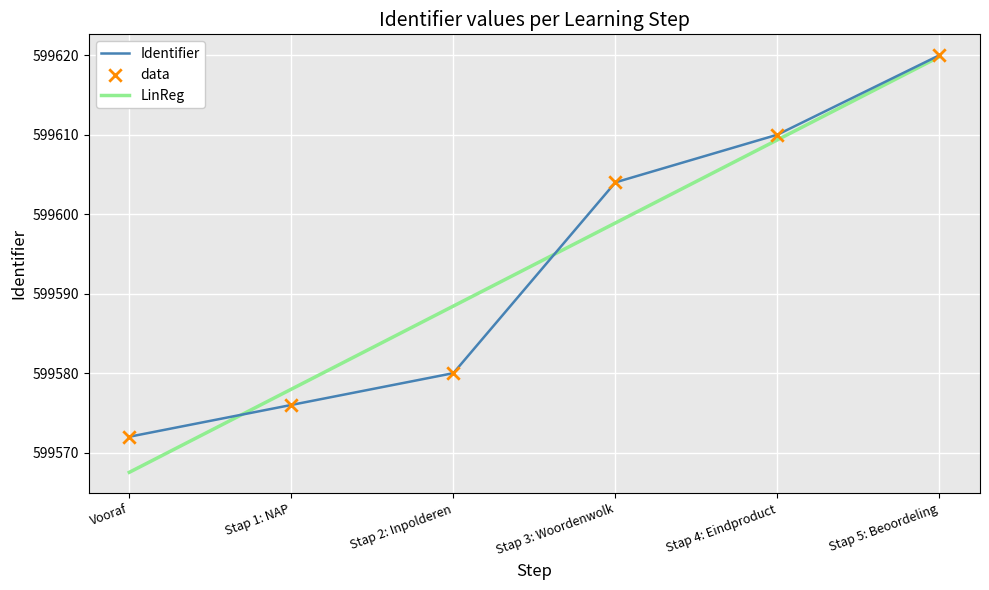

Between Stap 2: Inpolderen and Stap 4: Eindproduct, which is larger?

Stap 4: Eindproduct